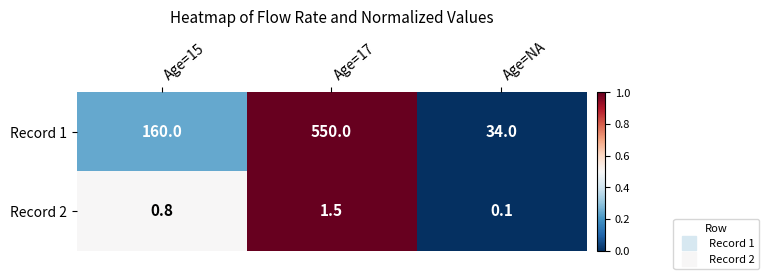

What is the difference between the second highest and minimum values in the Record 1 series?

126.0